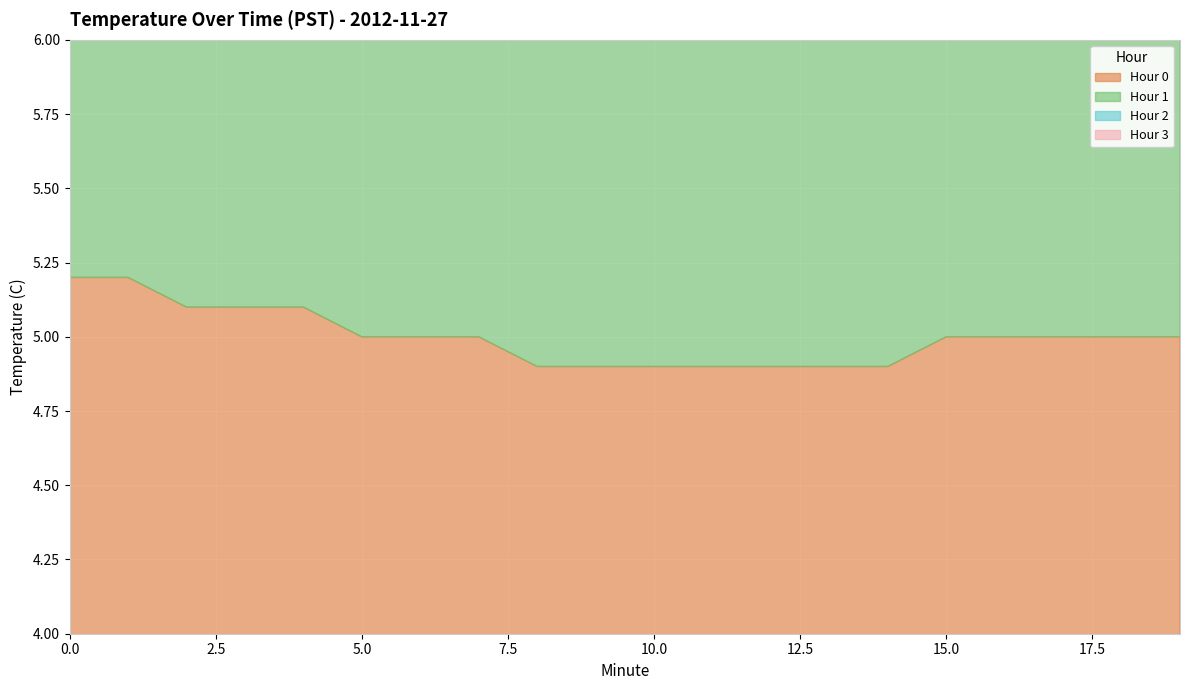

True or false: Hour 2 and Hour 0 intersect in this chart.

False